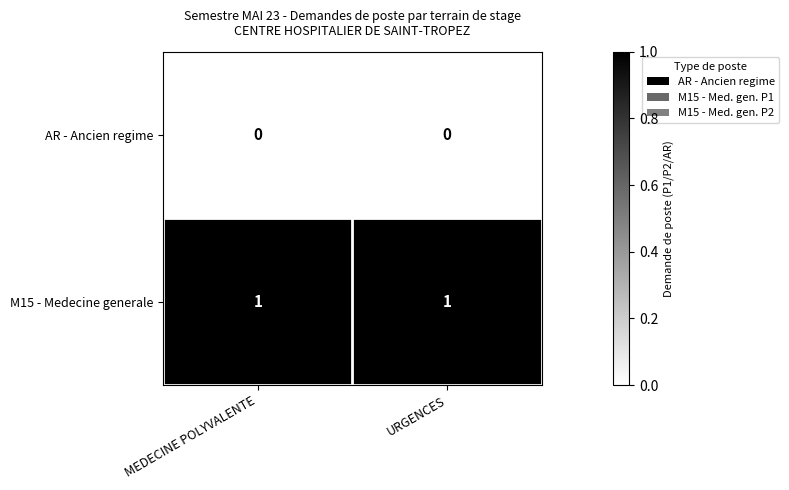

True or false: AR - Ancien regime has a value of 0 at MEDECINE POLYVALENTE.

True